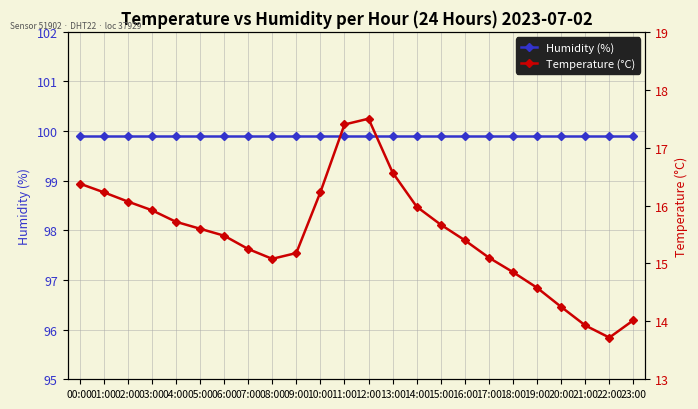

Which series has the largest total across all categories?

Humidity (%)